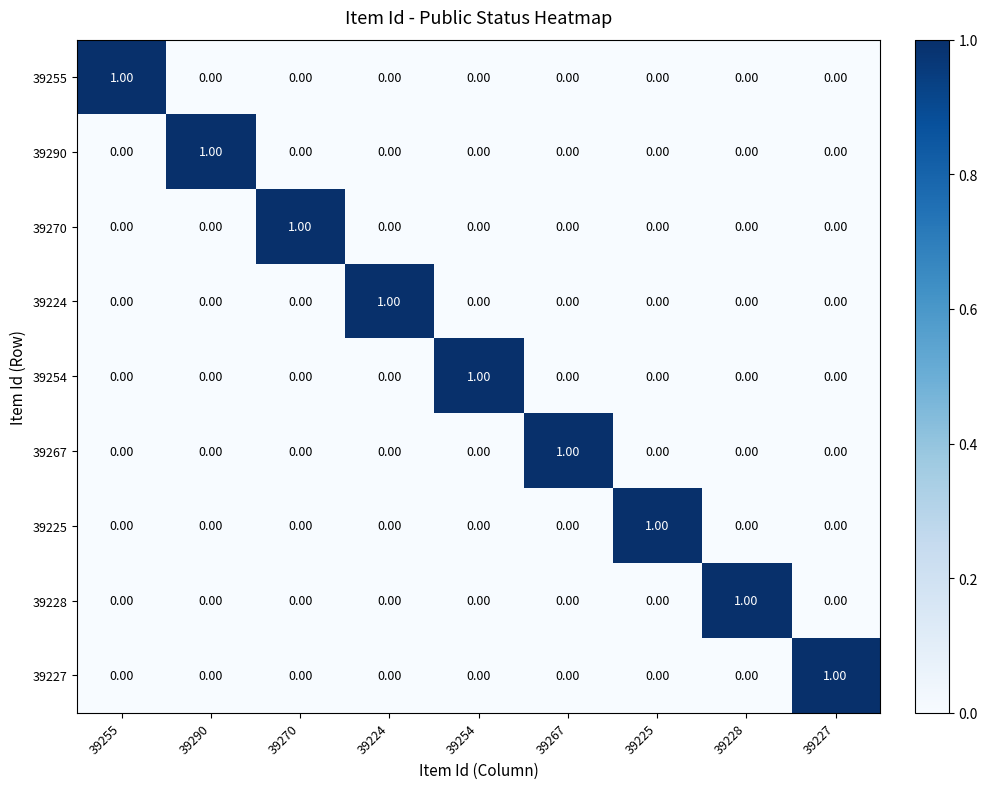

How many values in the 39227 series exceed 0?

1